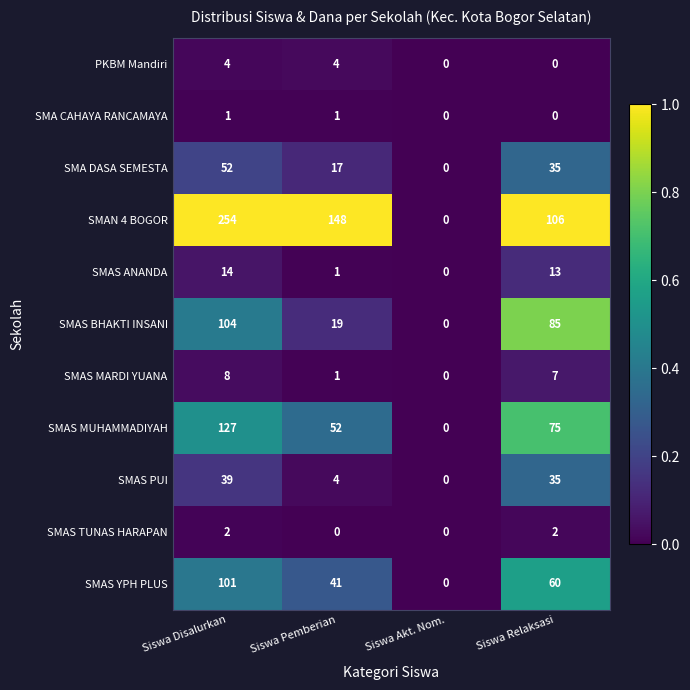

What is the difference between the second highest and second lowest values in the SMA DASA SEMESTA series?

18